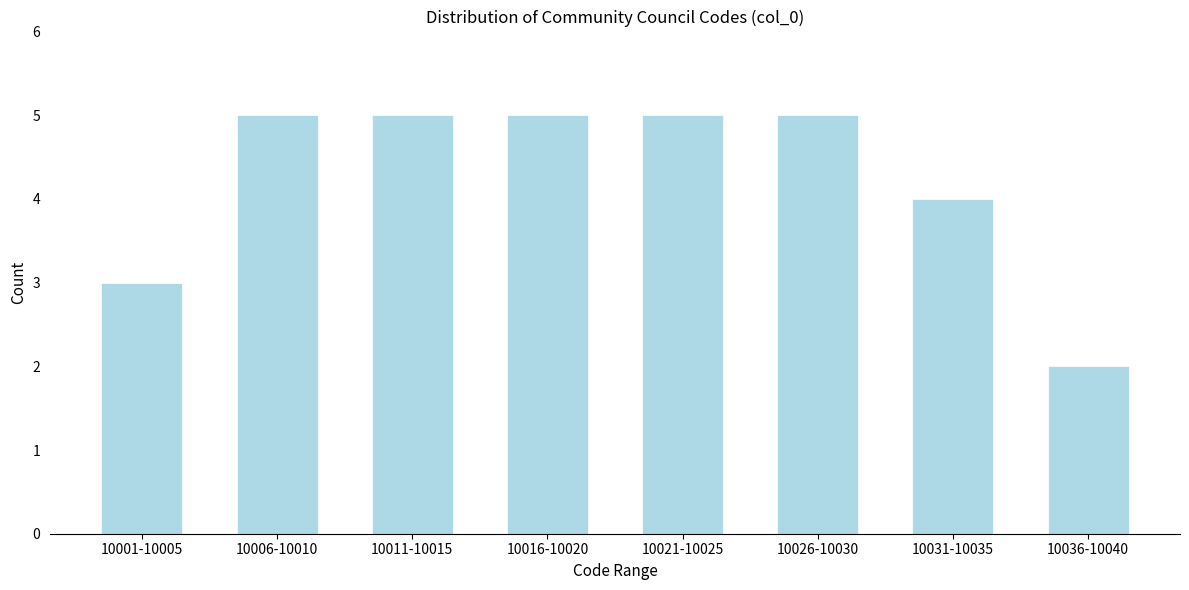

Reading left to right, list all the values displayed in this chart.

10001-10005=3	10006-10010=5	10011-10015=5	10016-10020=5	10021-10025=5	10026-10030=5	10031-10035=4	10036-10040=2